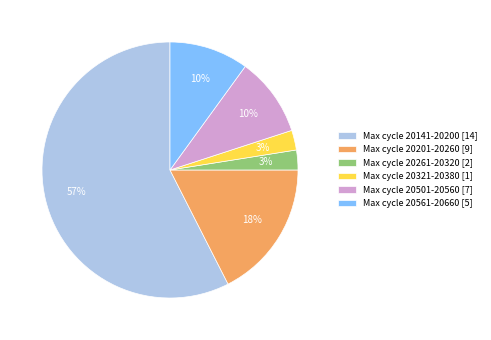

To the nearest percent, what percentage of the pie is Max cycle 20321-20380 [1]?

3%